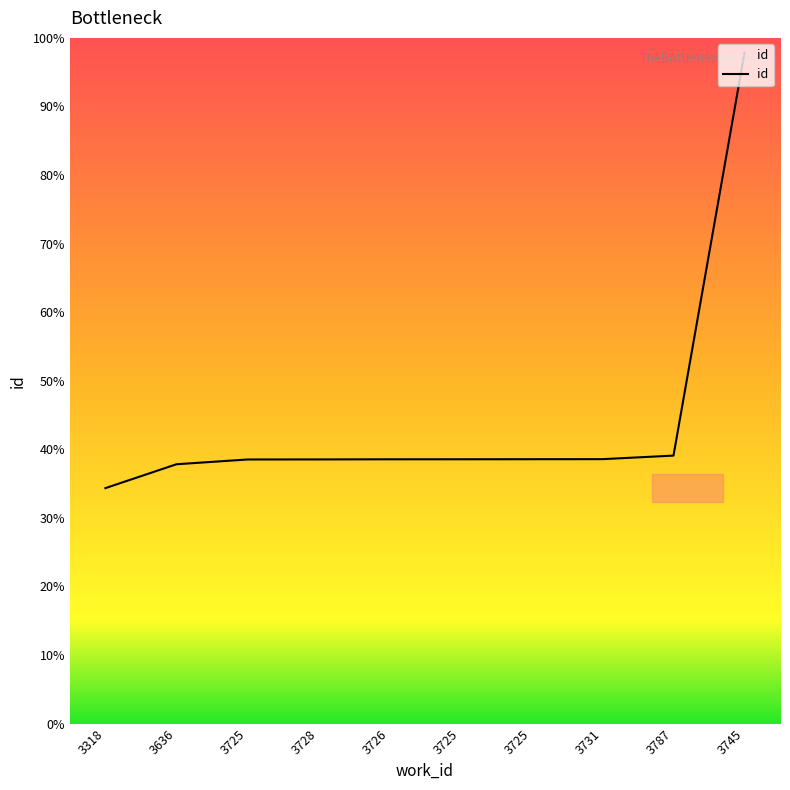

Which label corresponds to the largest value in the chart?

3745